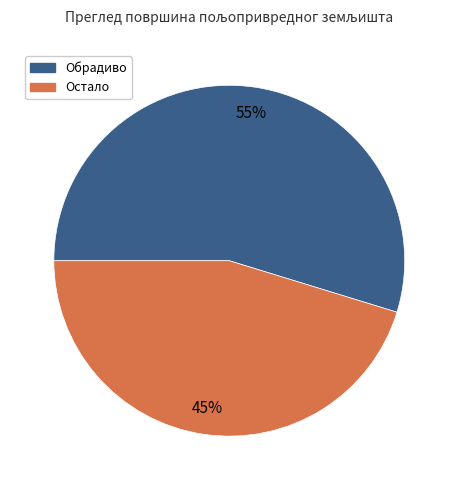

Combined, do Обрадиво and Остало account for over 50%?

Yes